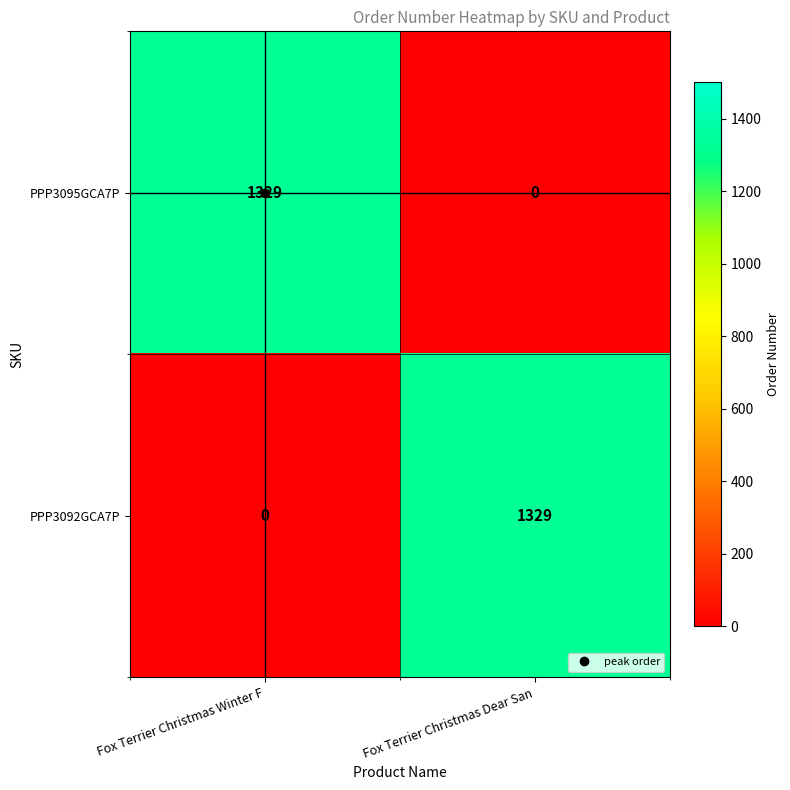

What is the total value across all series at Fox Terrier Christmas Dear San?

1329